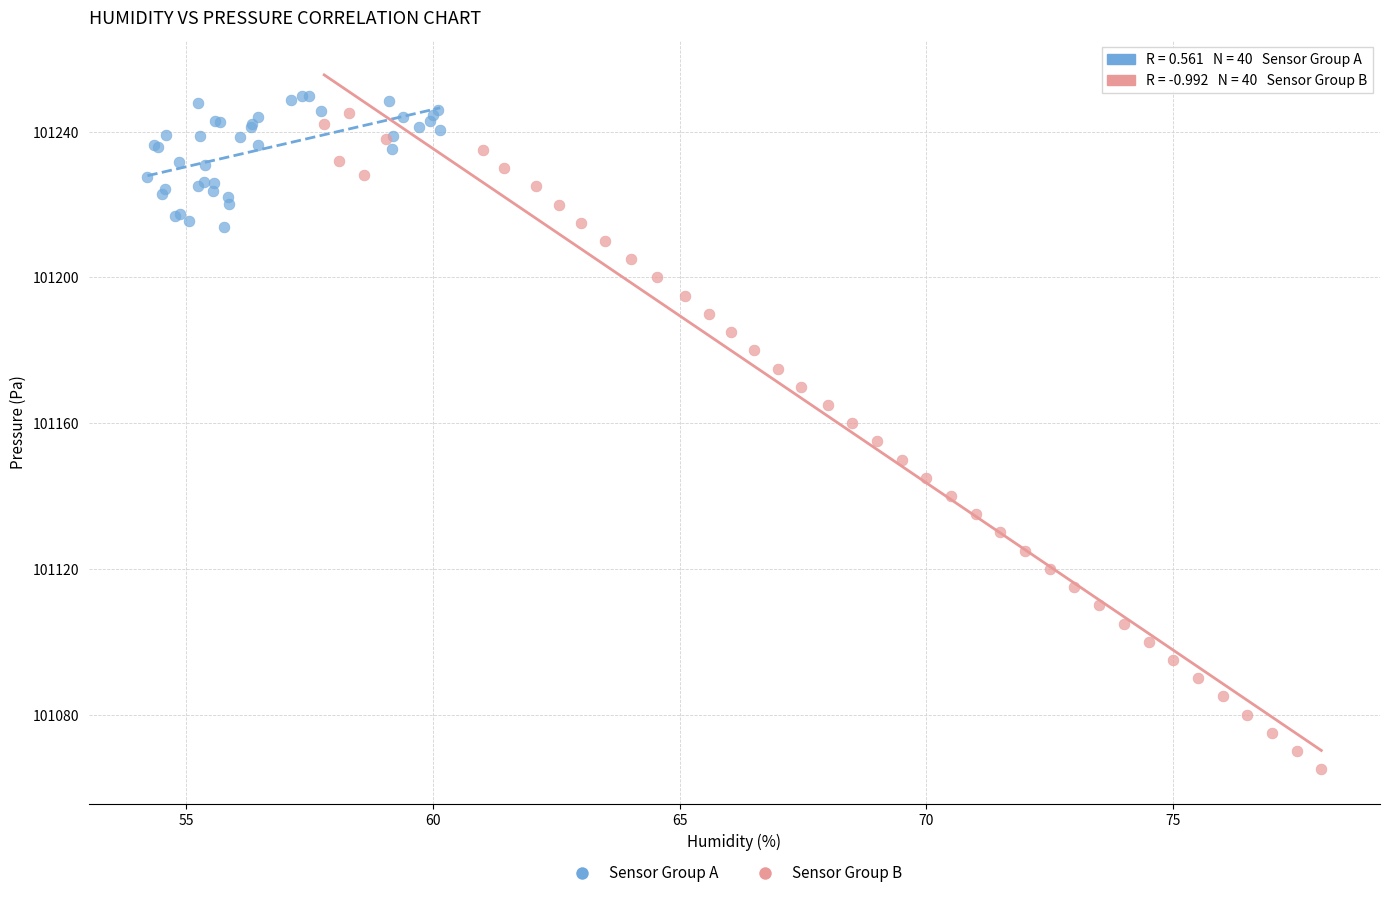

What are all the series names shown in the legend?

Sensor Group A, Sensor Group B